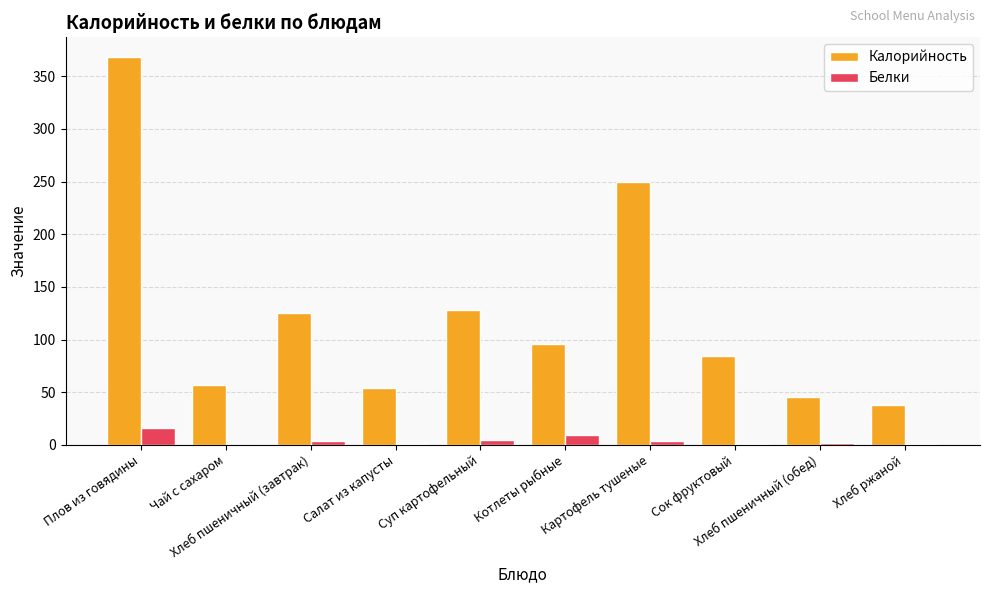

What is the maximum value shown in the chart?

368.5